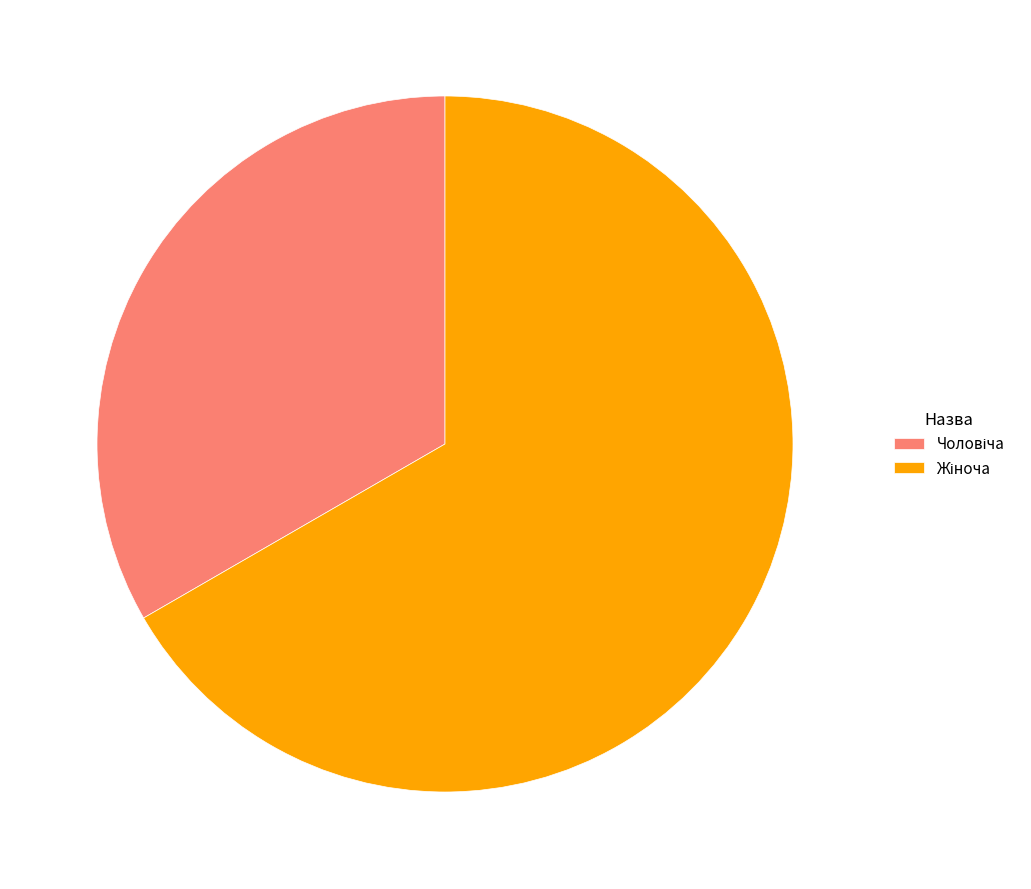

Is there any slice that represents more than half of the pie?

Yes